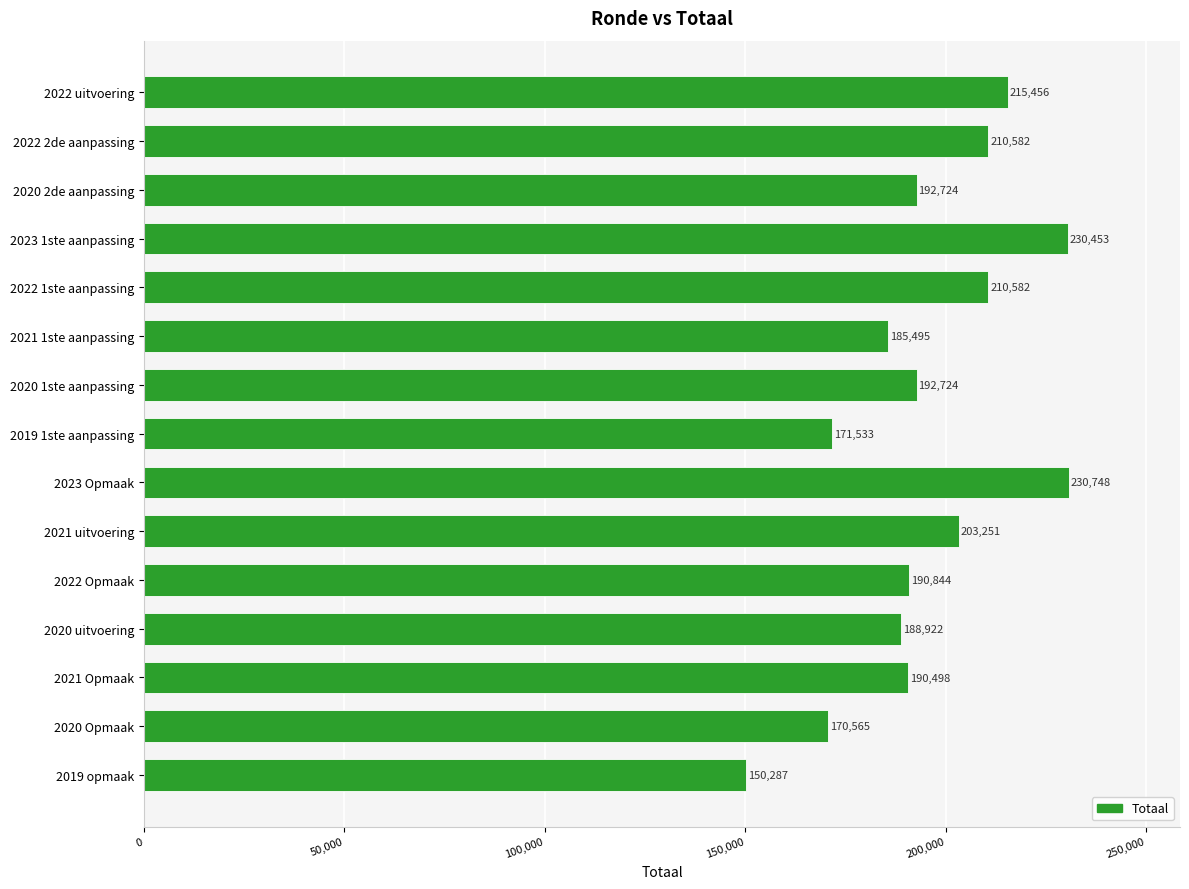

What is the difference between the values at 2020 2de aanpassing and 2019 1ste aanpassing?

21191